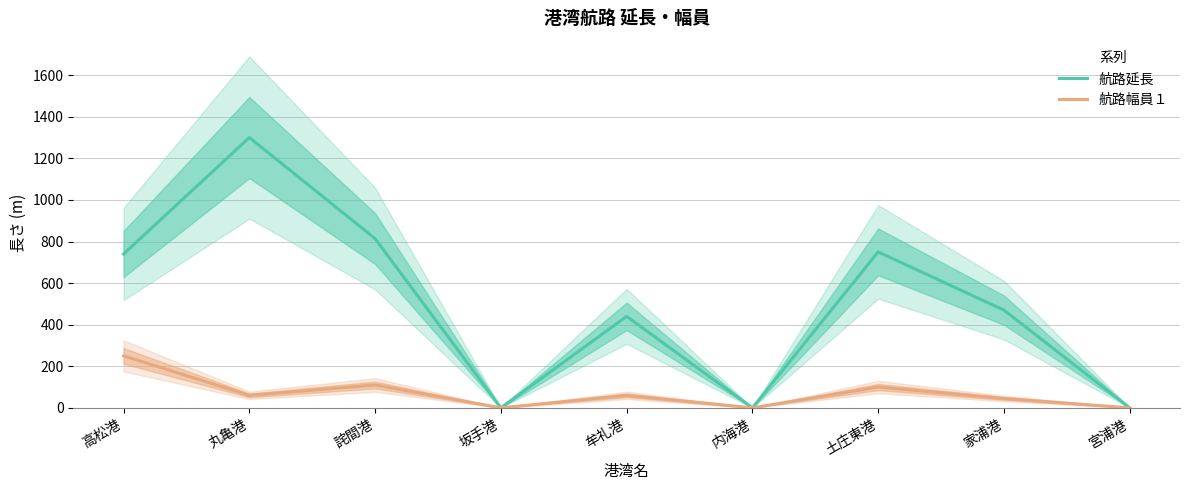

Where is the first local minimum for 航路延長?

坂手港